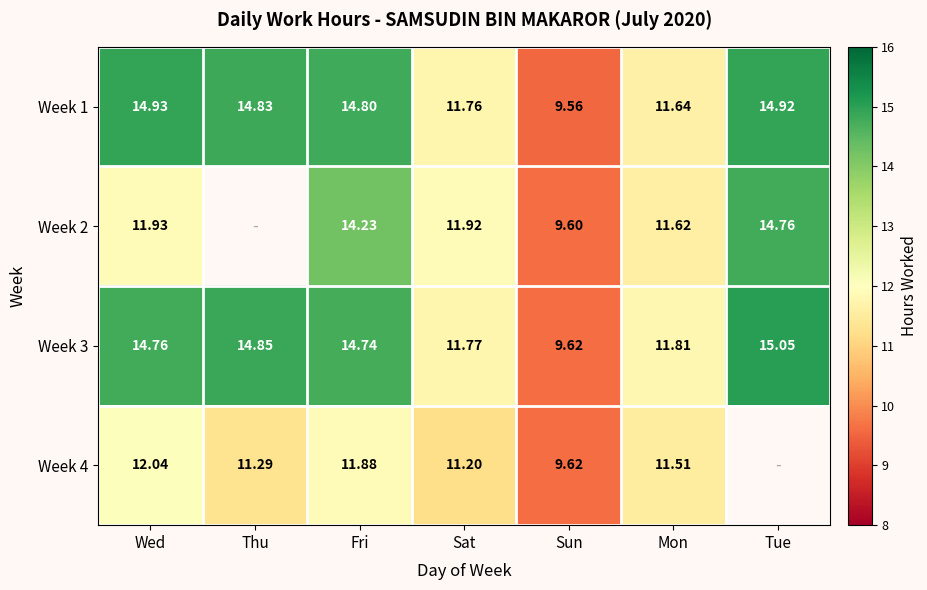

At which label does Week 1 first exceed 14?

Wed